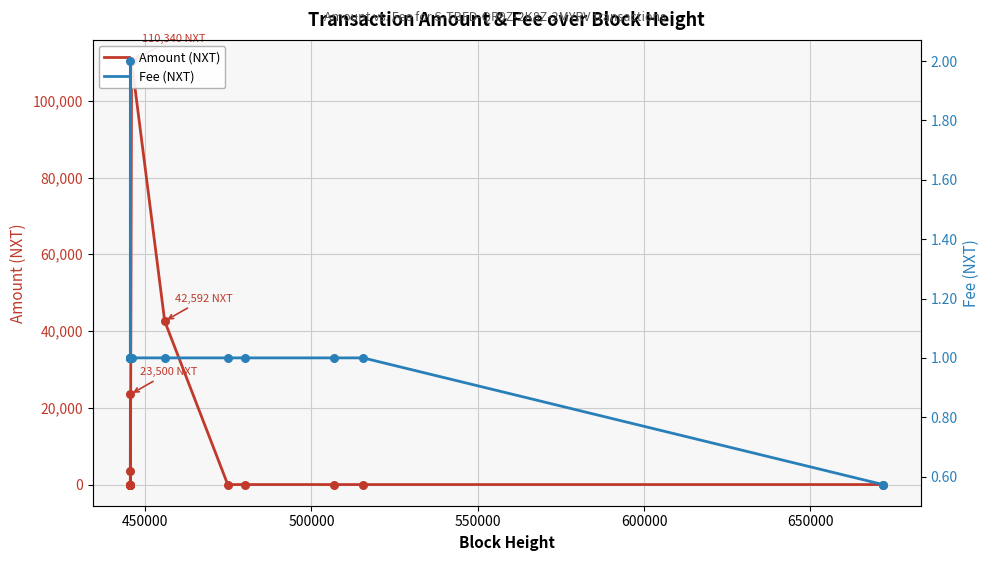

At how many categories does at least one series exceed 2796?

4